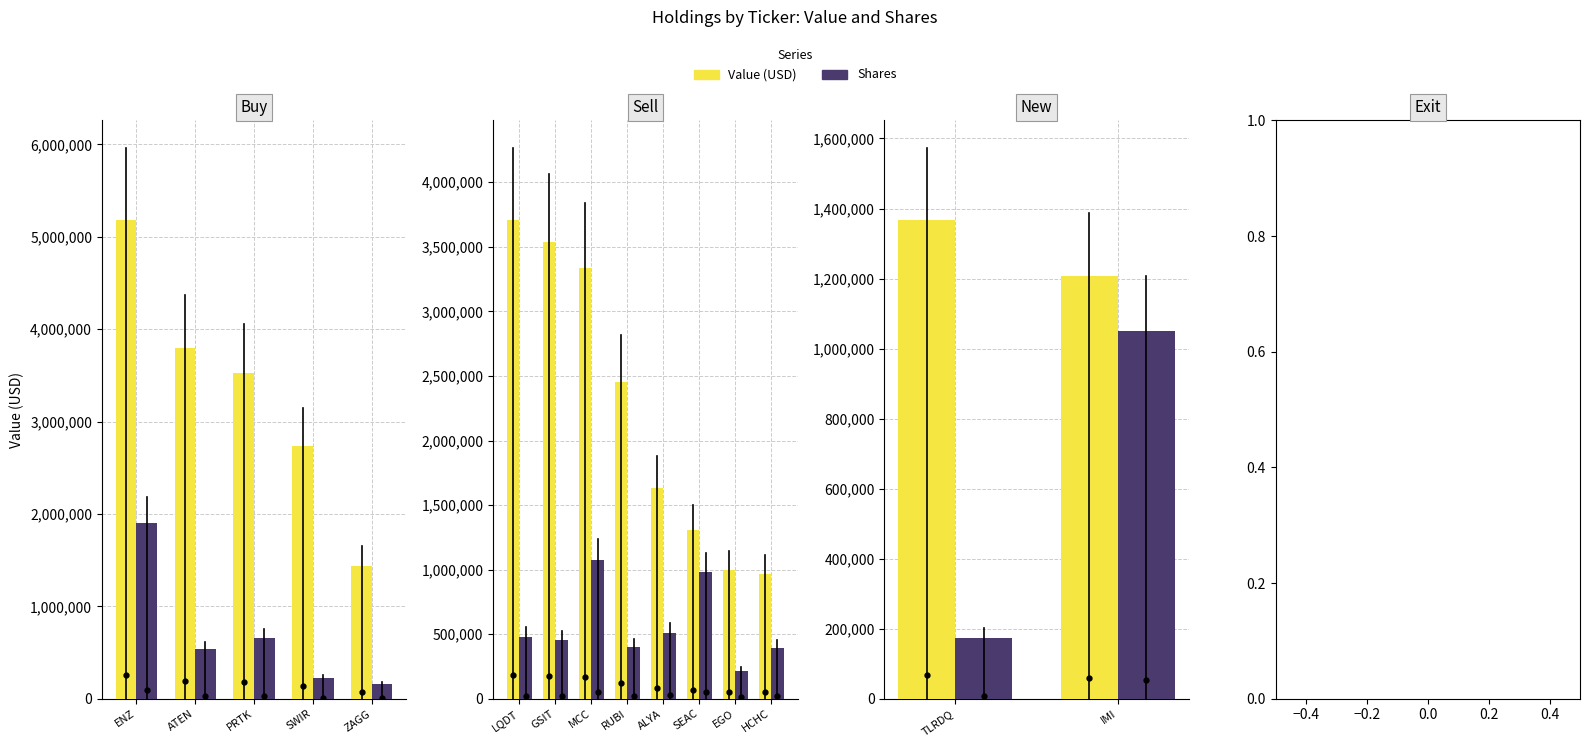

Is the value of Value at TLRDQ greater than the value of Shares at IMI?

Yes